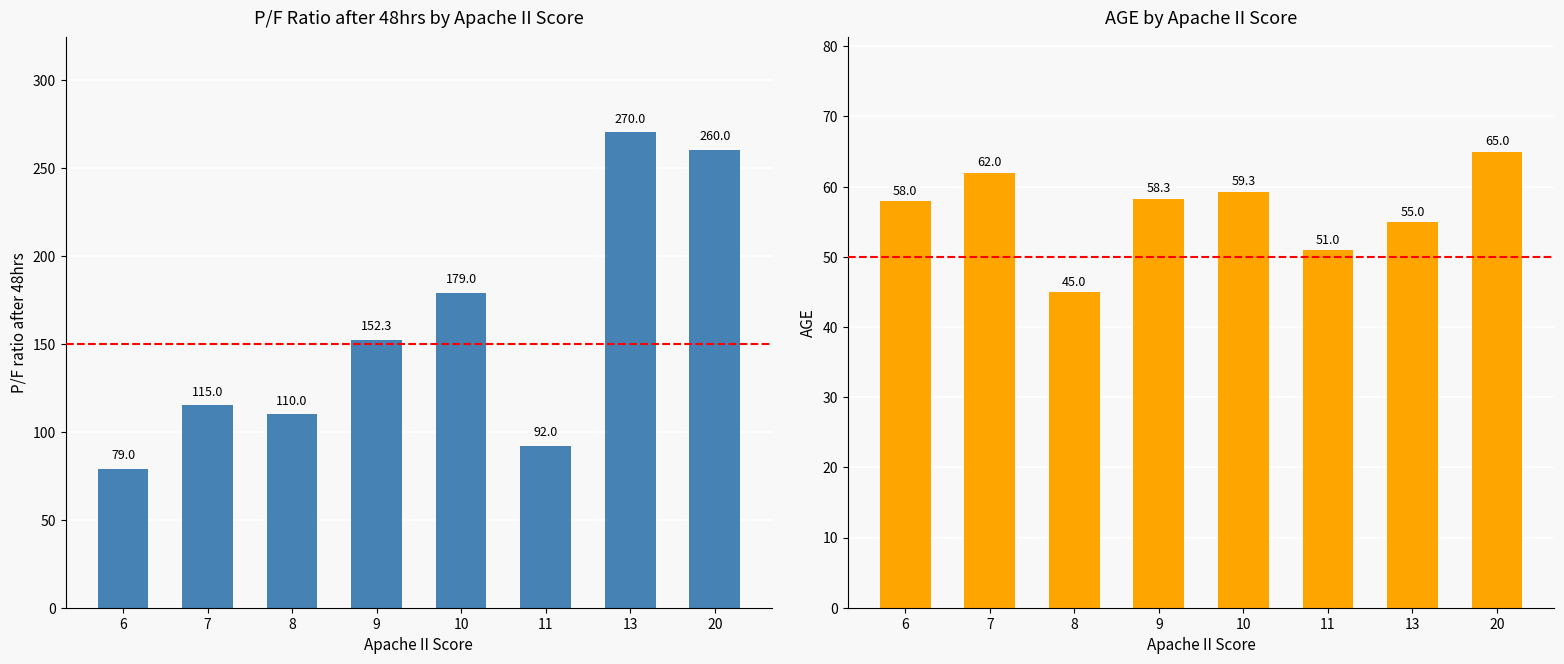

The value of AGE at 10 is 59.3. True or false?

True